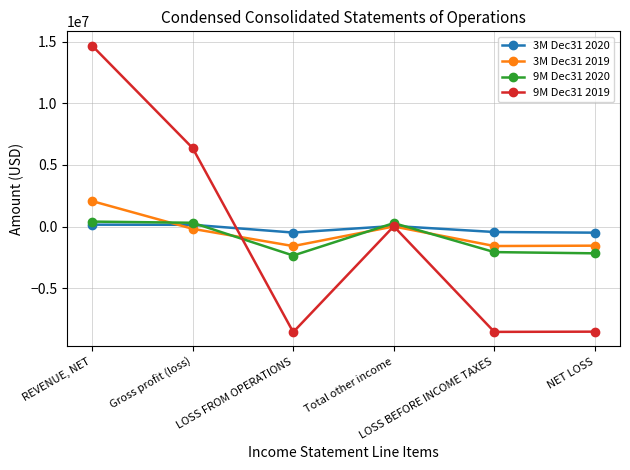

Which series has the largest range (max minus min)?

9M Dec31 2019